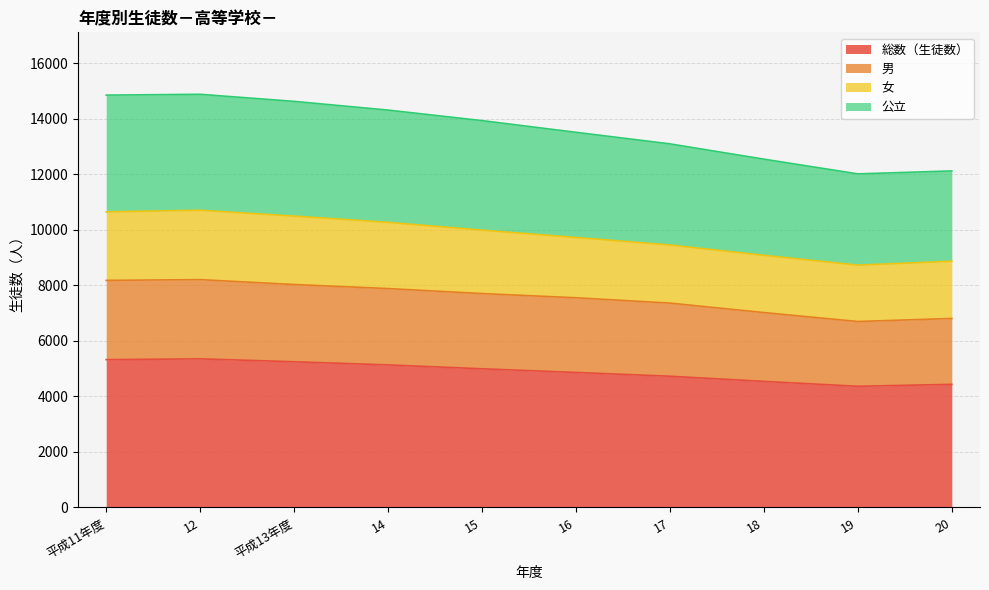

Is it true that 総数（生徒数） equals 7726 at 16?

False